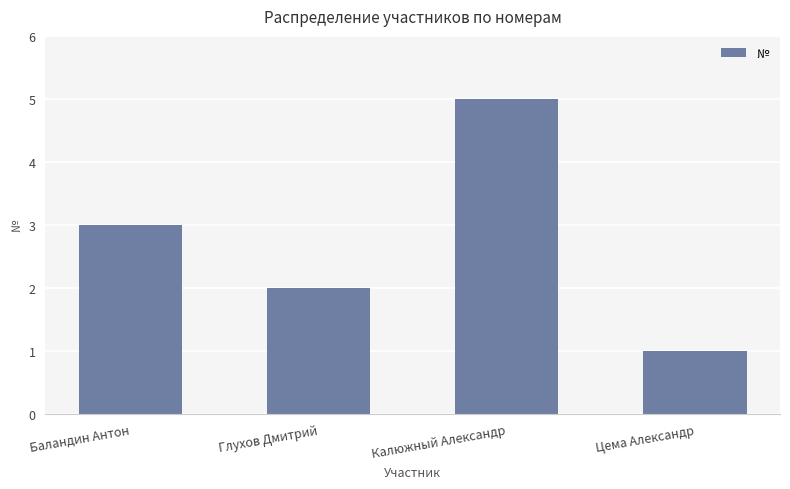

What is the minimum value shown in the chart?

1